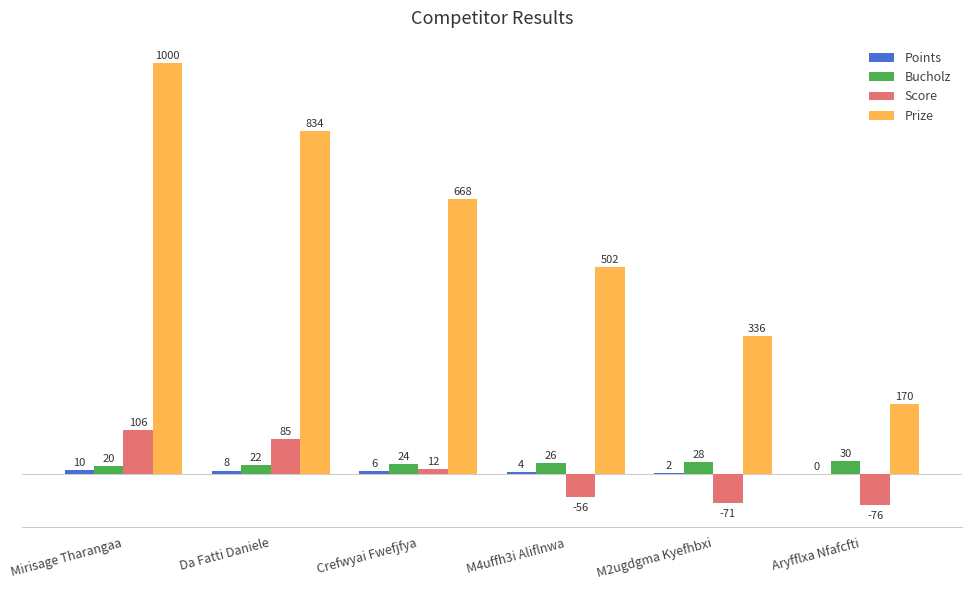

What is the greatest value displayed?

1000